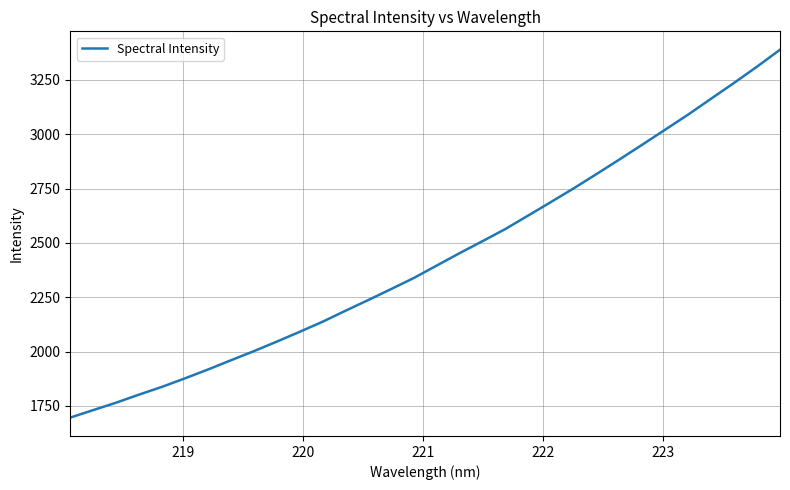

True or false: there are more than 1 points higher than both neighbors.

False